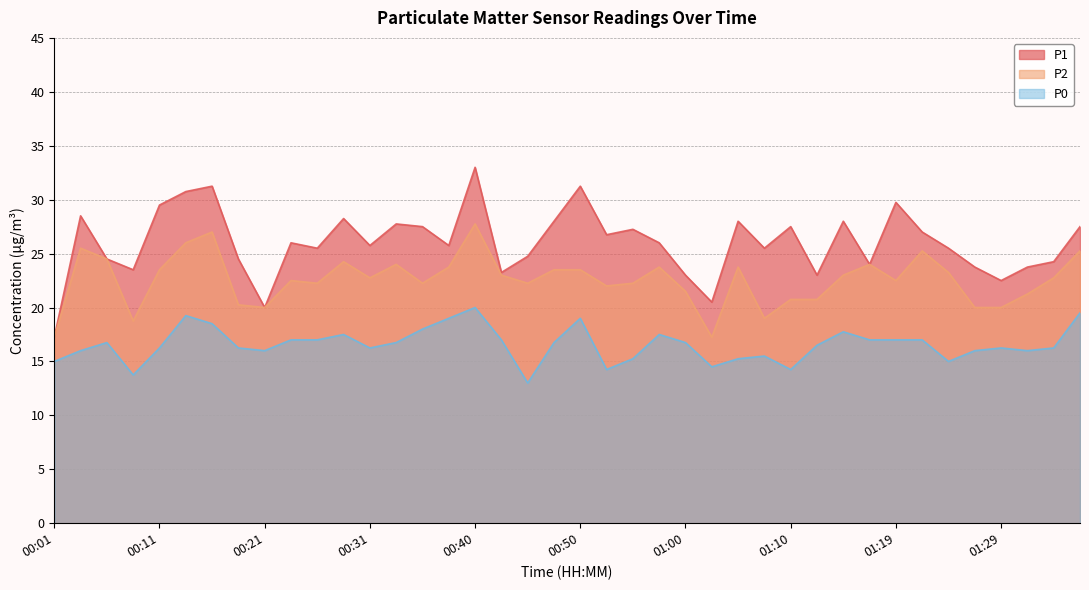

The value of P0 at 00:48 is 16.8. True or false?

True